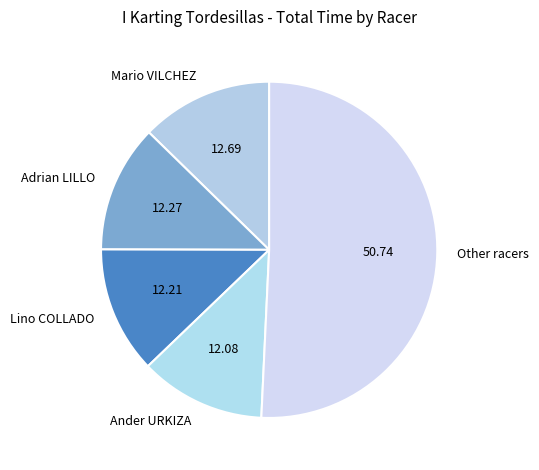

Does Ander URKIZA account for over 50% of the chart?

No